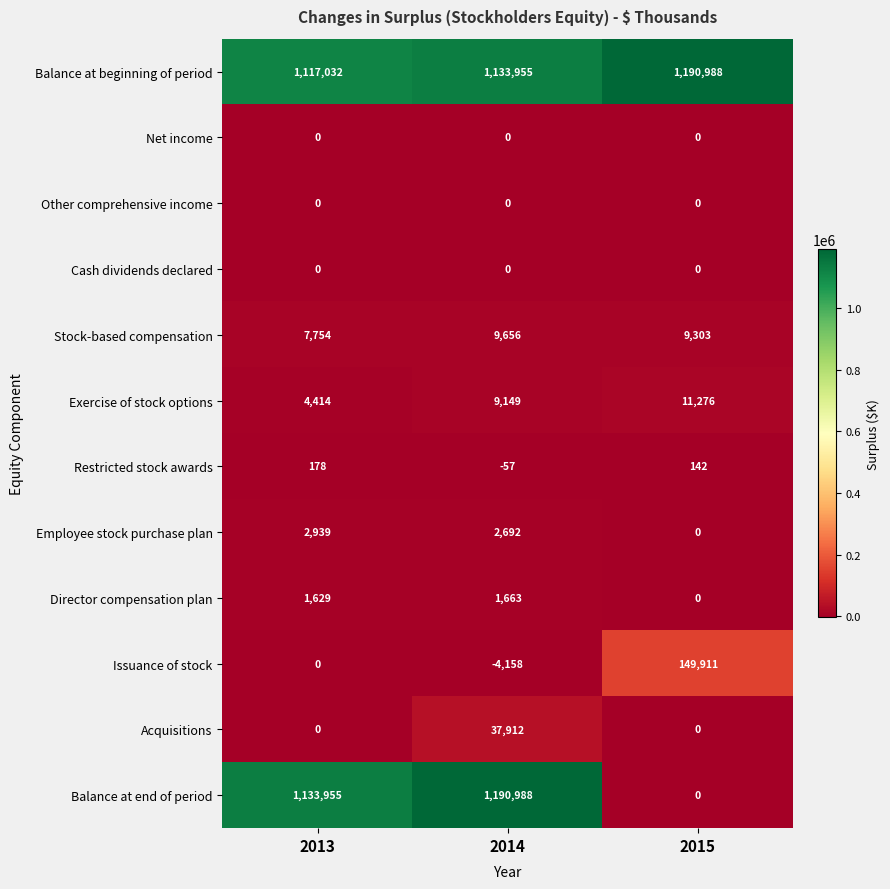

At which label does Acquisitions reach its peak?

2014